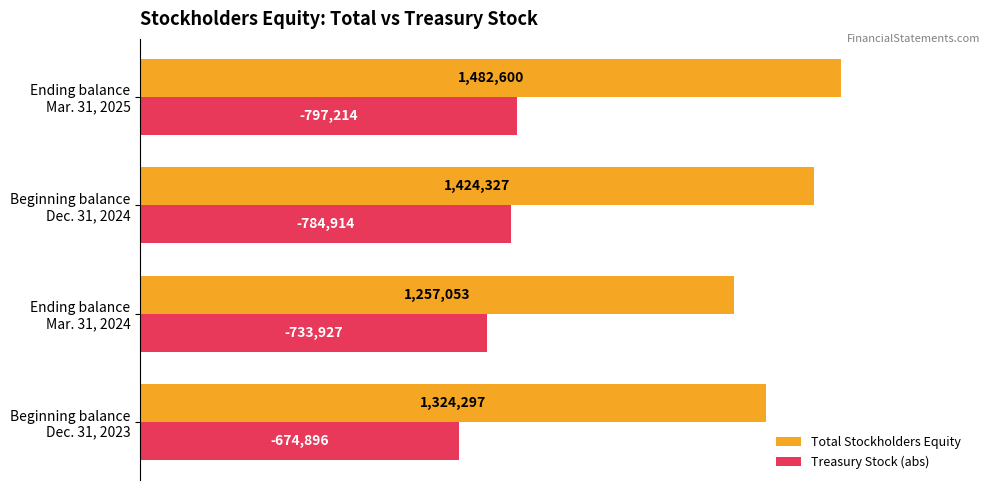

What are all the series names shown in the legend?

Total Stockholders Equity, Treasury Stock (abs)